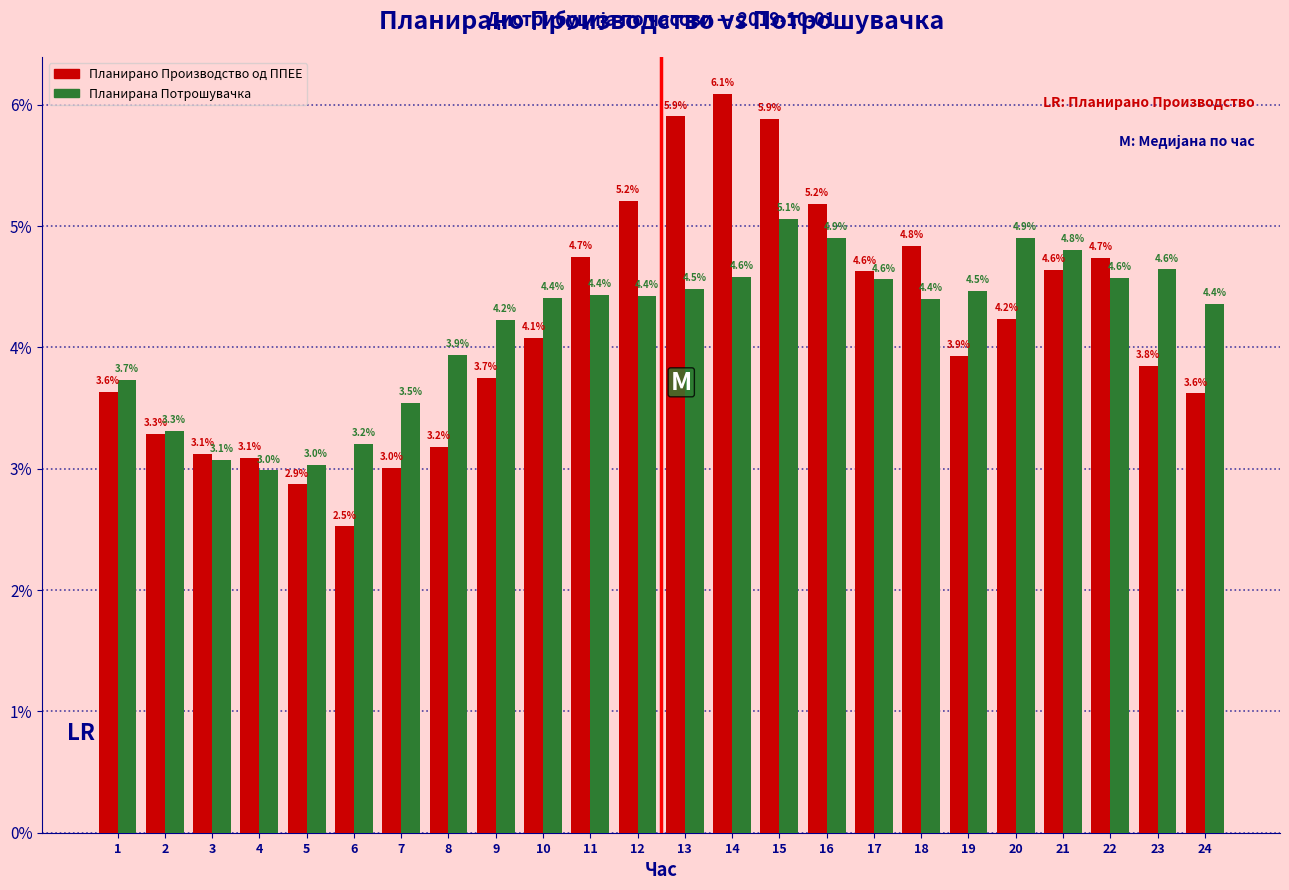

Reading left to right, extract all data points from this chart.

Планирано Производство од ППЕЕ: 3.6	3.3	3.1	3.1	2.9	2.5	3.0	3.2	3.7	4.1	4.7	5.2	5.9	6.1	5.9	5.2	4.6	4.8	3.9	4.2	4.6	4.7	3.8	3.6
Планирана Потрошувачка: 3.7	3.3	3.1	3.0	3.0	3.2	3.5	3.9	4.2	4.4	4.4	4.4	4.5	4.6	5.1	4.9	4.6	4.4	4.5	4.9	4.8	4.6	4.6	4.4